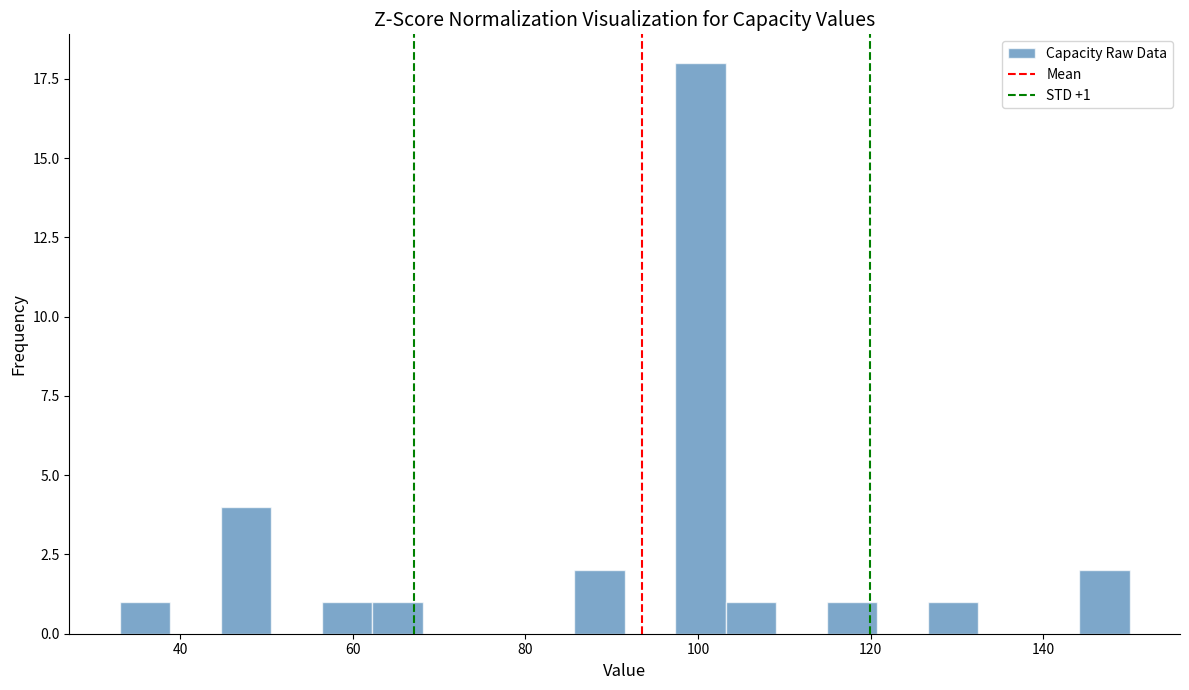

Read against the x-axis, roughly where is the centre of the tallest bar?

100